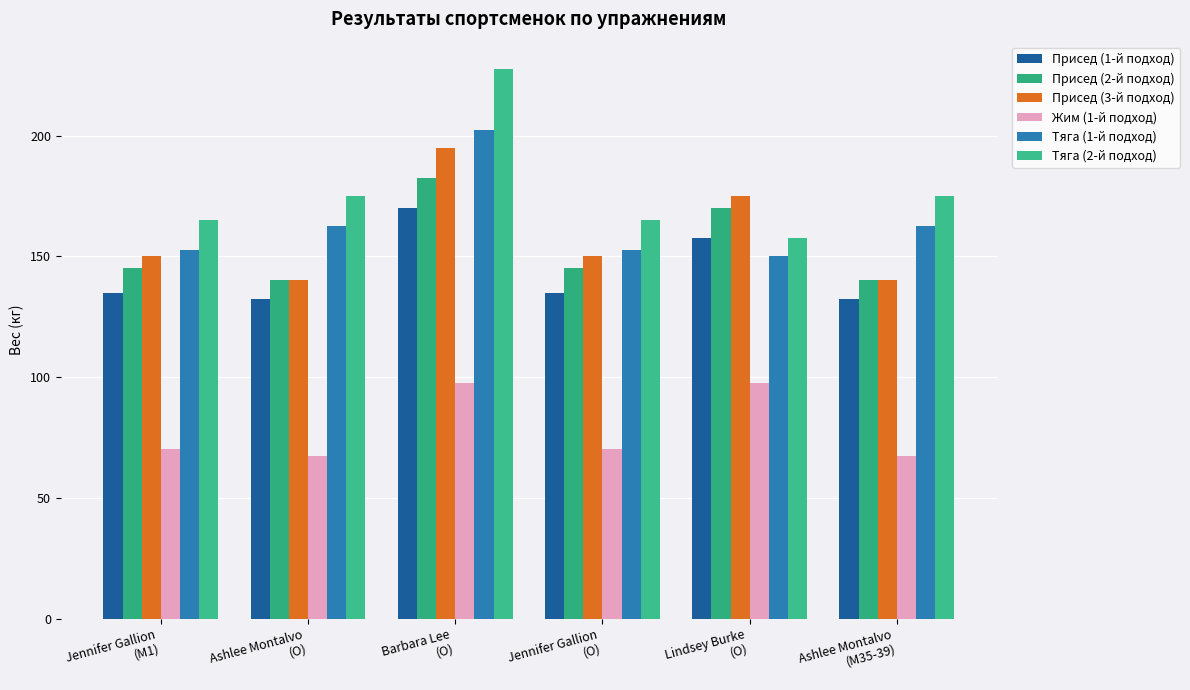

What is the spread (max minus min) of values at Lindsey Burke
(O)?

77.5